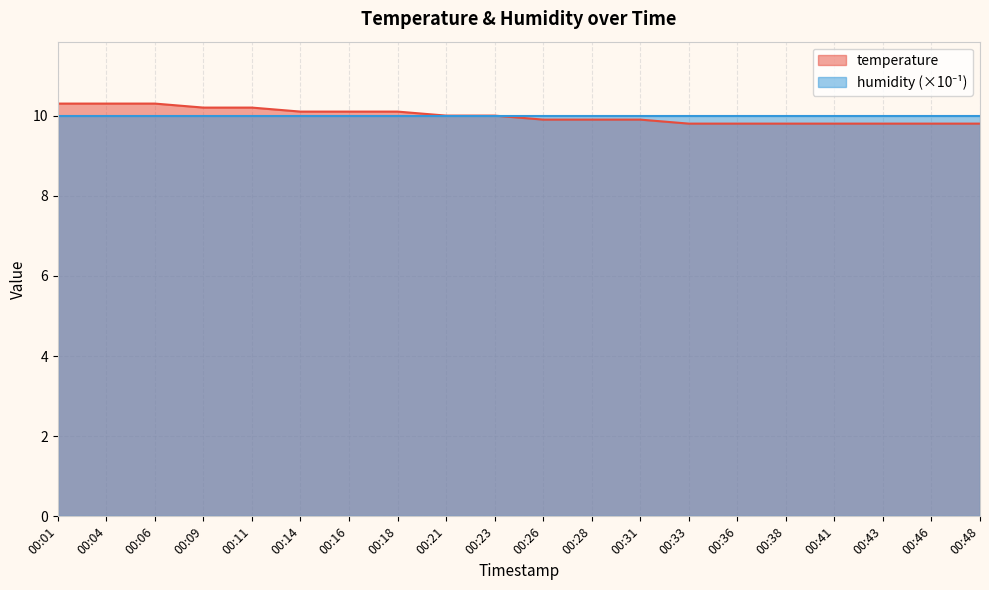

What is the minimum value shown in the chart?

9.8